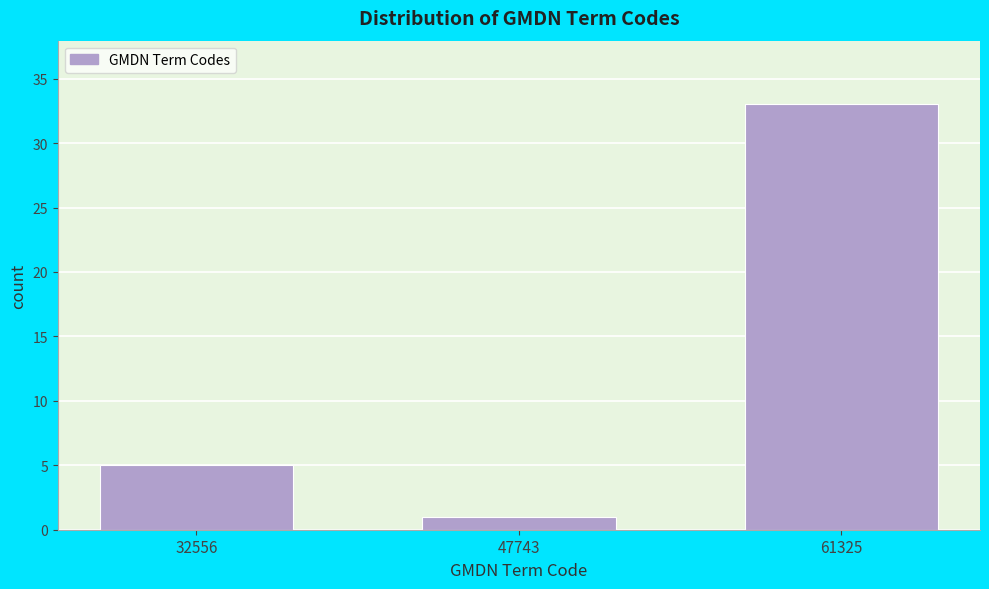

Reading right to left, list all the values displayed in this chart.

61325=33	47743=1	32556=5